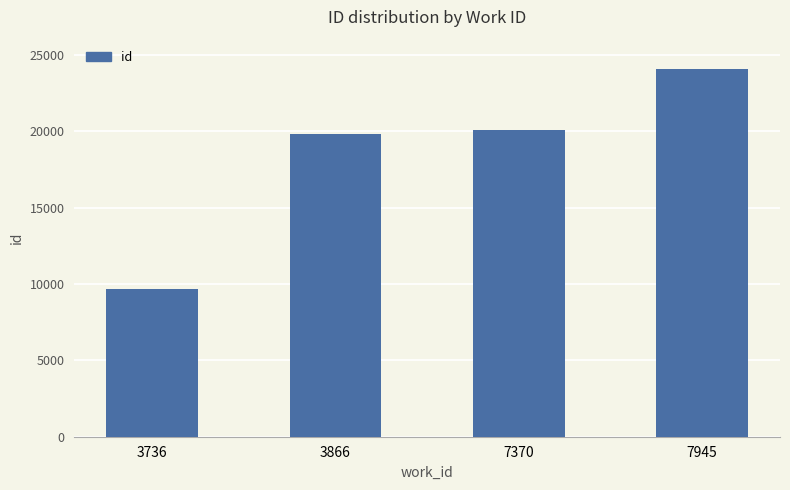

Are the bars grouped side by side (vs. stacked)?

No